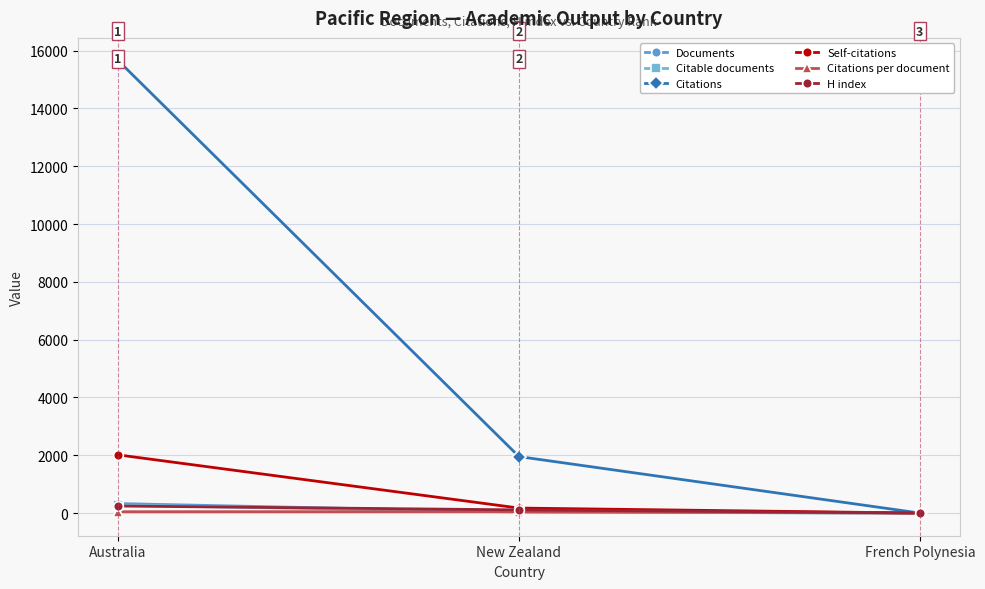

What is the label of the 2nd point from the right?

New Zealand